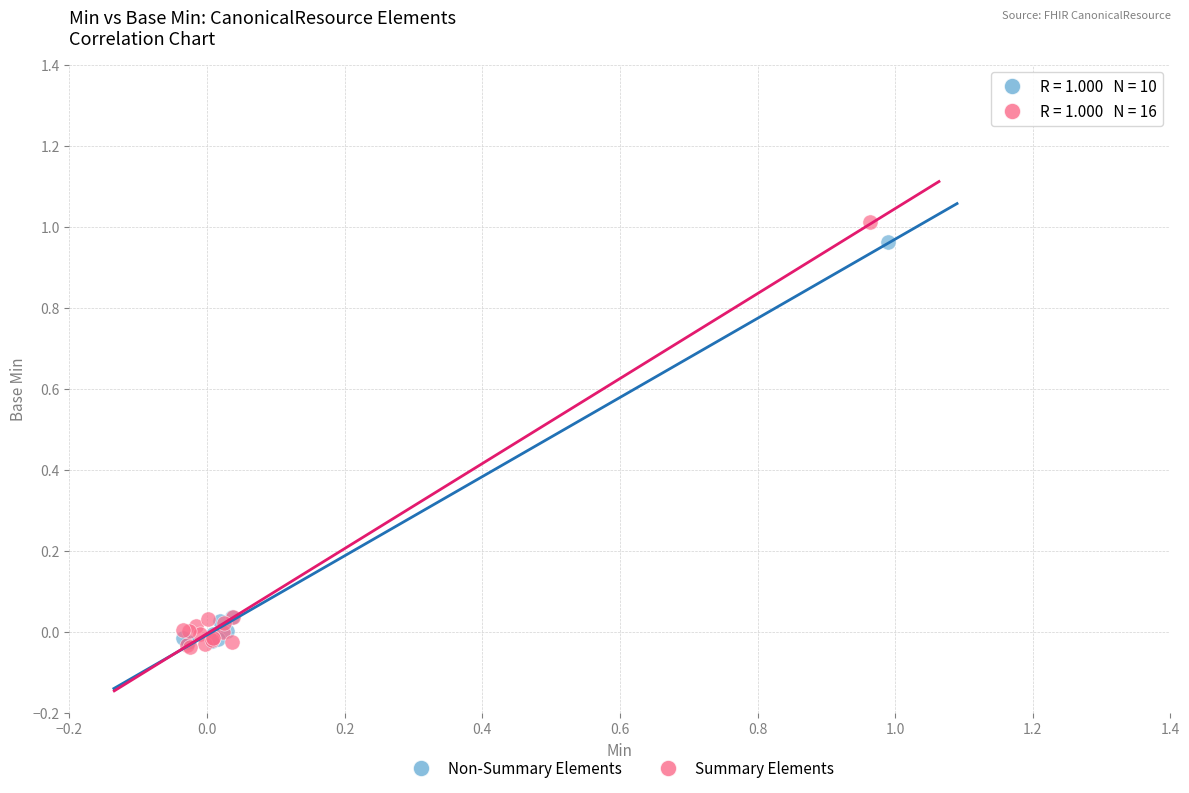

What are all the series names shown in the legend?

Non-Summary Elements, Summary Elements